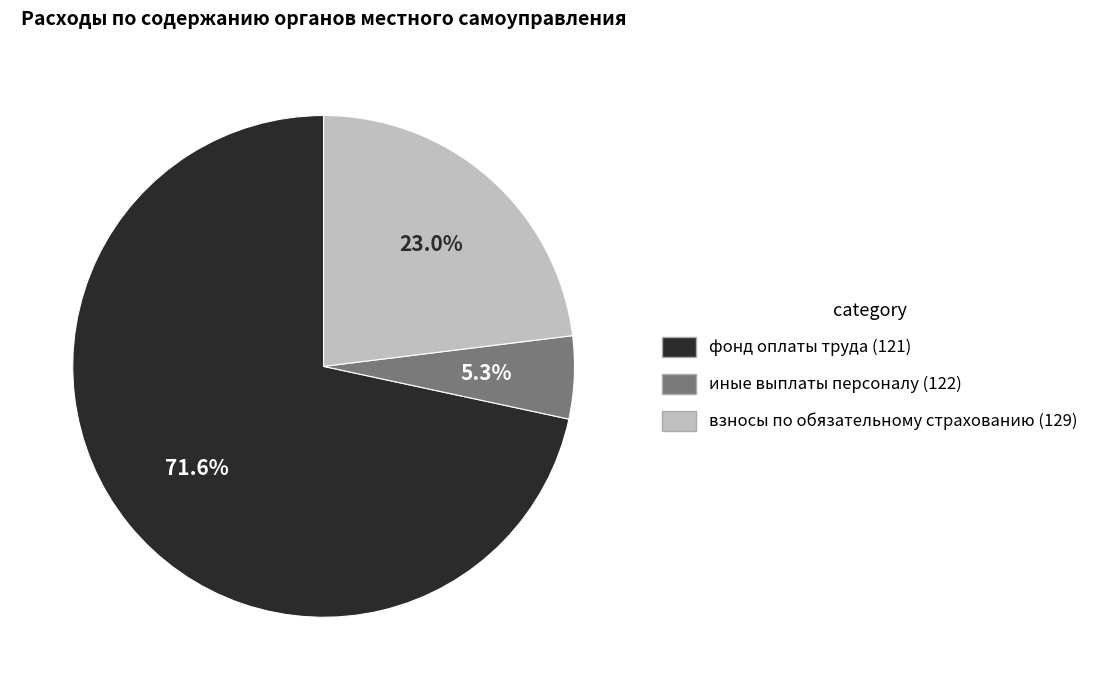

Is it true that иные выплаты персоналу (122) is 1% of the pie?

False